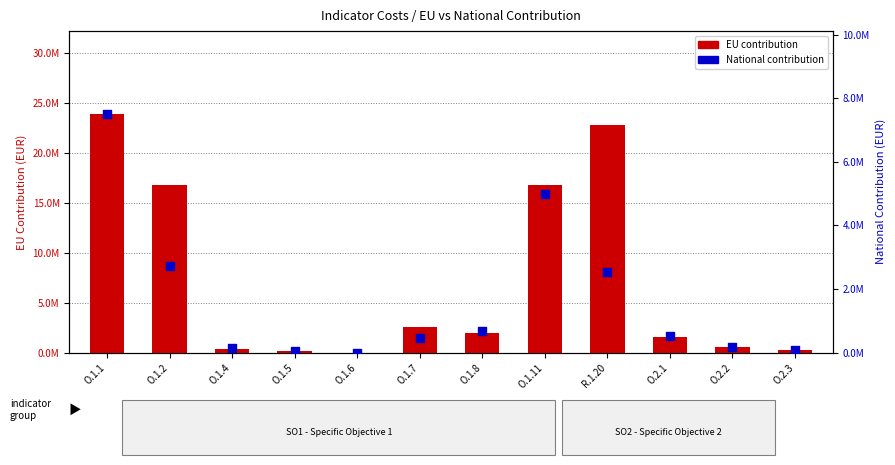

At how many categories does at least one series exceed 3032189?

4